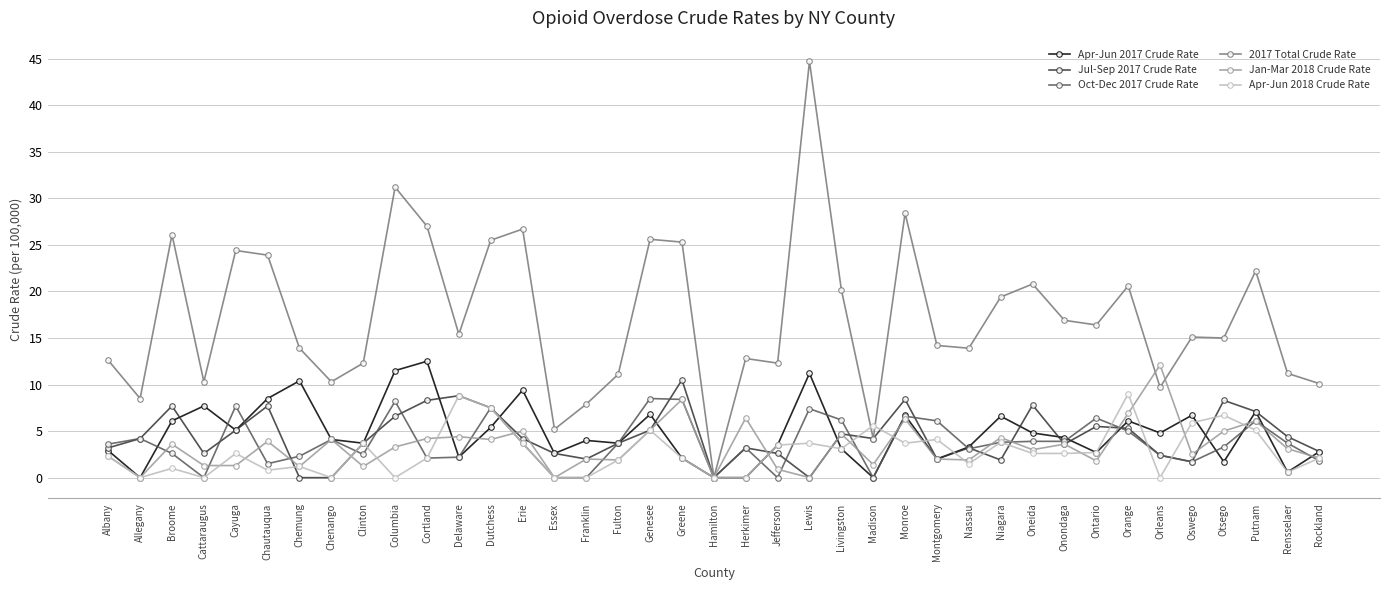

True or false: Jul-Sep 2017 Crude Rate and Jan-Mar 2018 Crude Rate cross at least once.

True